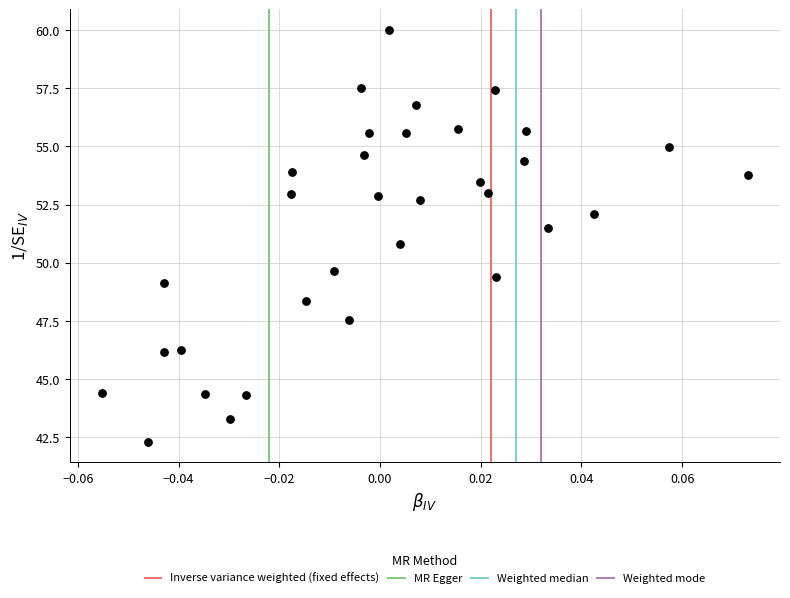

What Y value in the scatter plot is closest to 51?

50.8